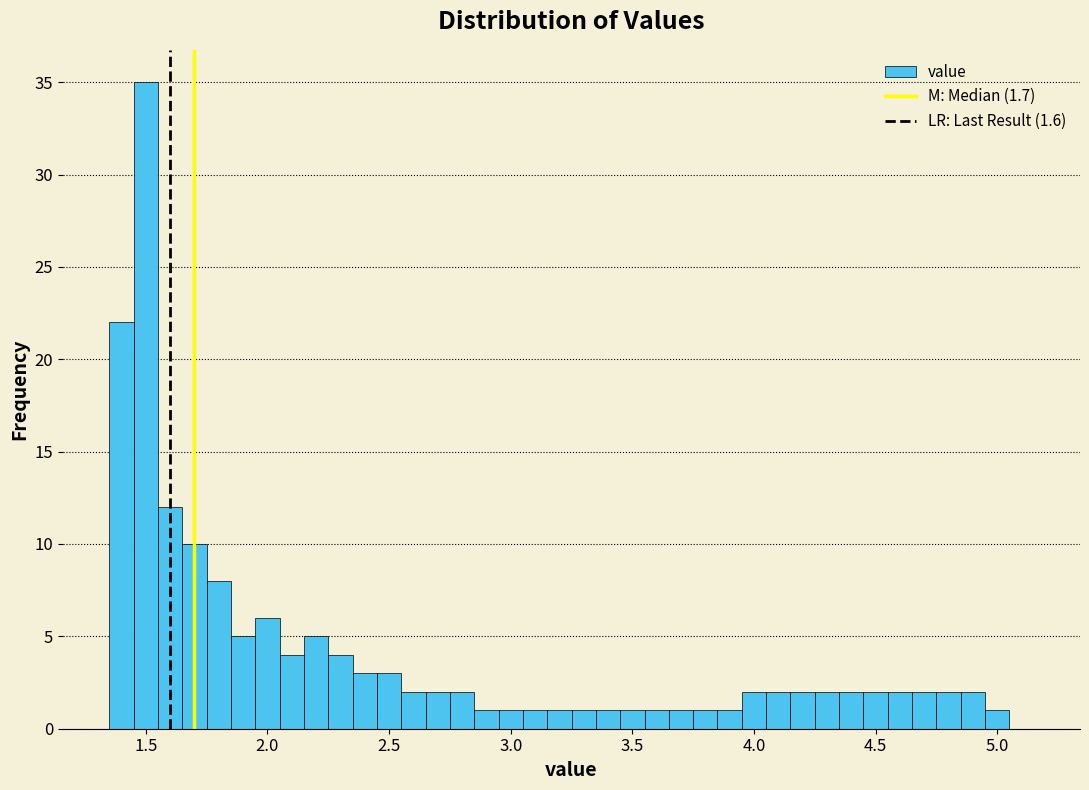

Around what value on the x-axis is the tallest bar? Give the approximate position of its centre, as read against the axis.

1.50